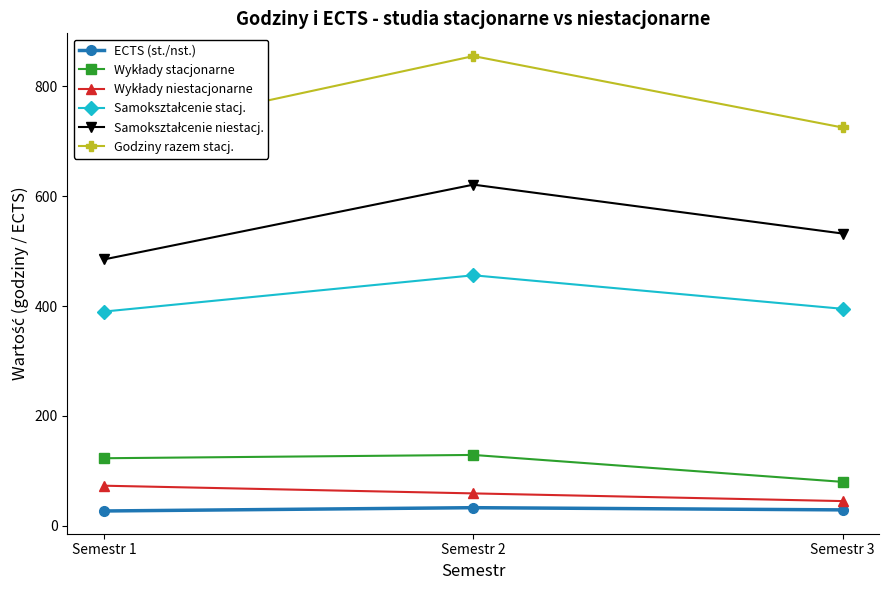

Does the chart display data point markers on the line(s)?

Yes